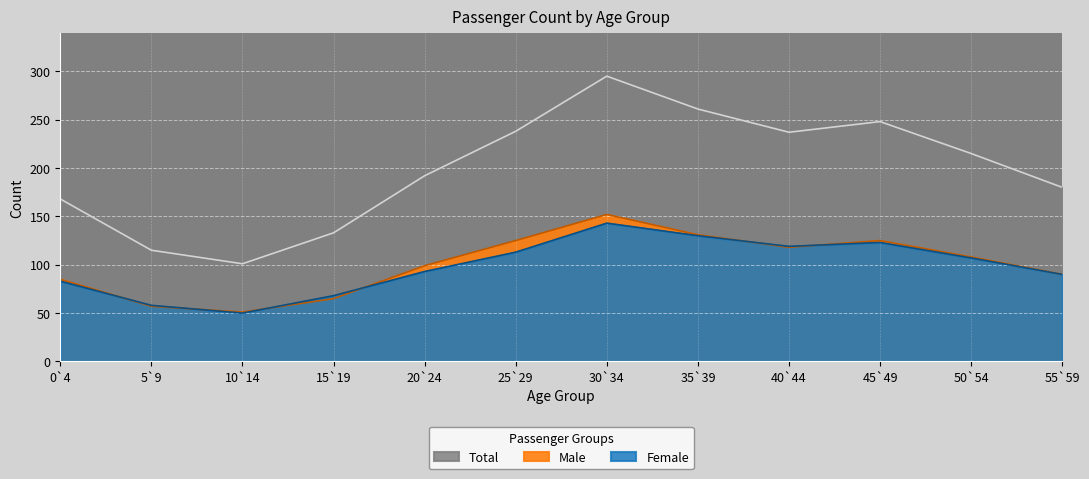

How many lines are shown in the chart?

3